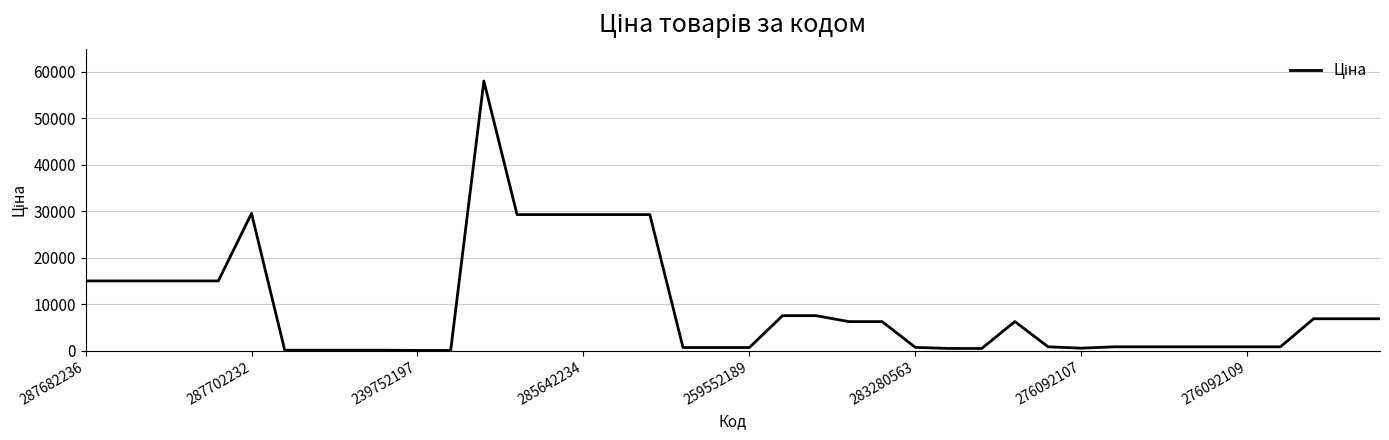

What is the greatest value displayed?

58037.0